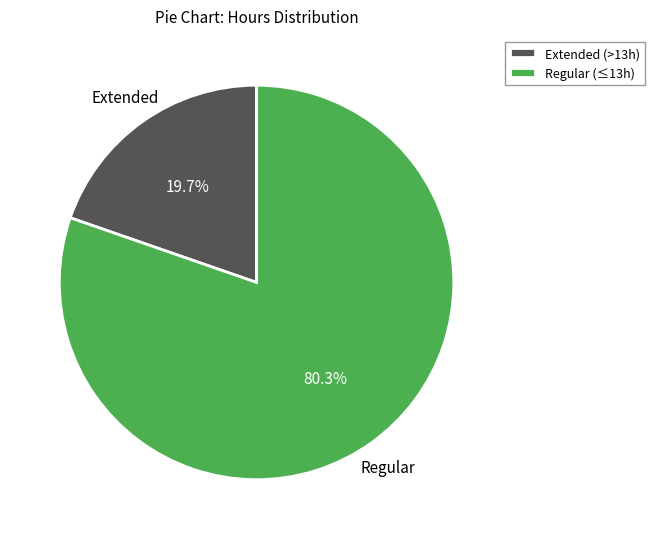

Which category has the smallest portion of the pie?

Extended (>13h)